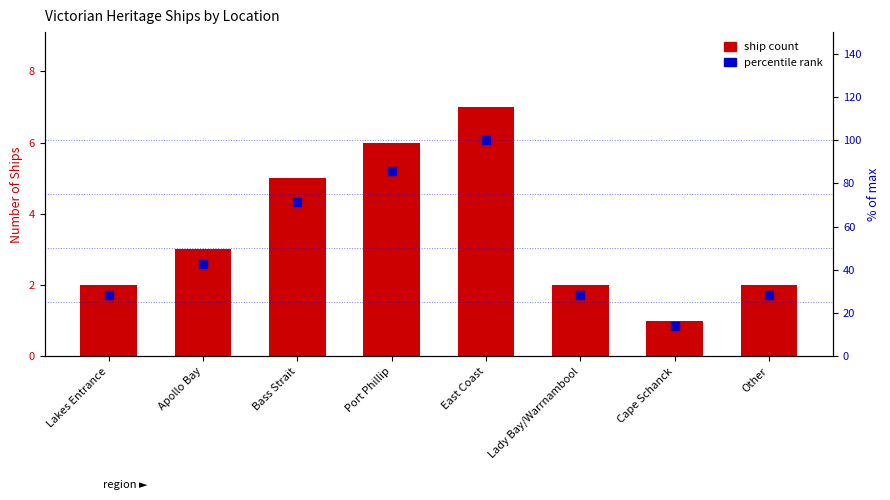

What is the total value across all series at Other?

30.6